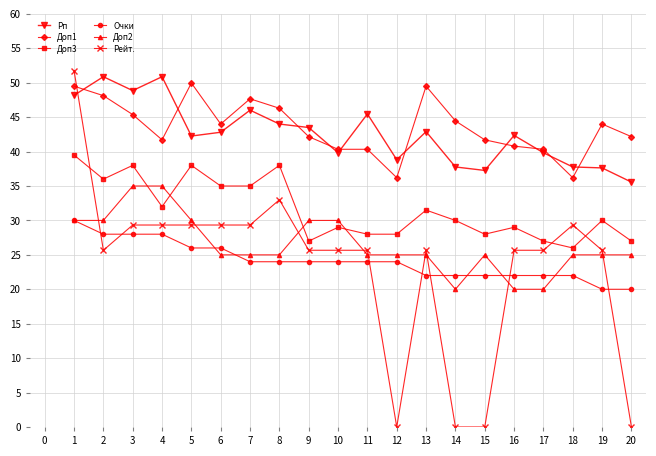

How many intersections are there between Рейт. and Доп3?

3